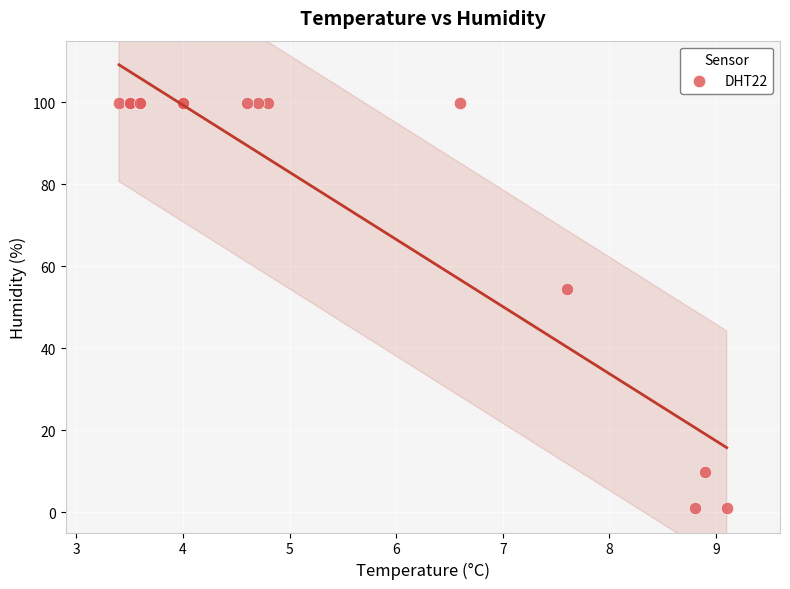

What Y value in the scatter plot is closest to 50?

54.5